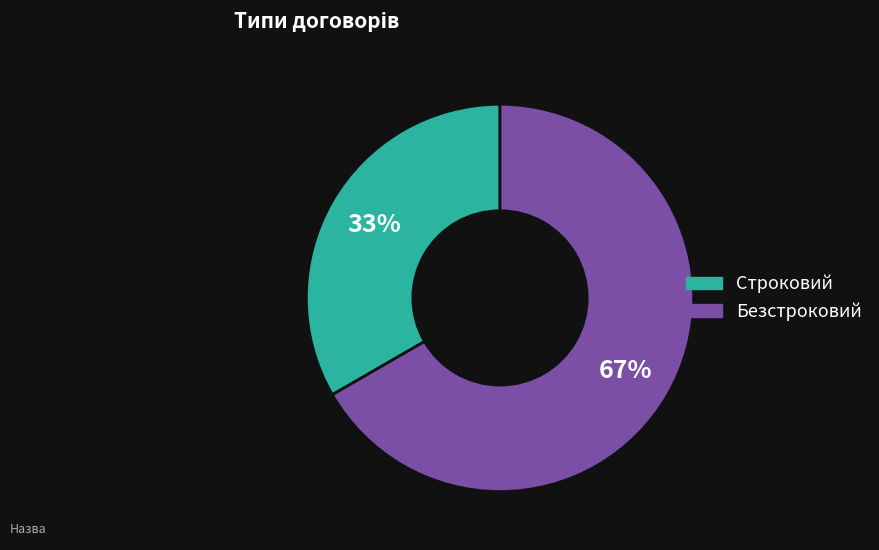

To the nearest percent, what percentage of the pie is Безстроковий?

67%